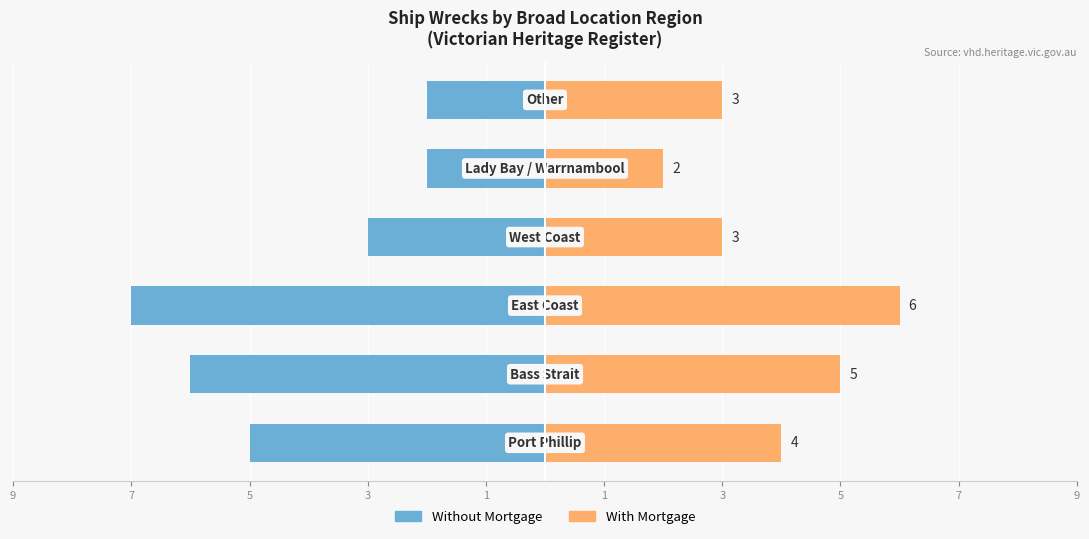

What is the value of the Without Mortgage bar at the 1st from the left?

-5